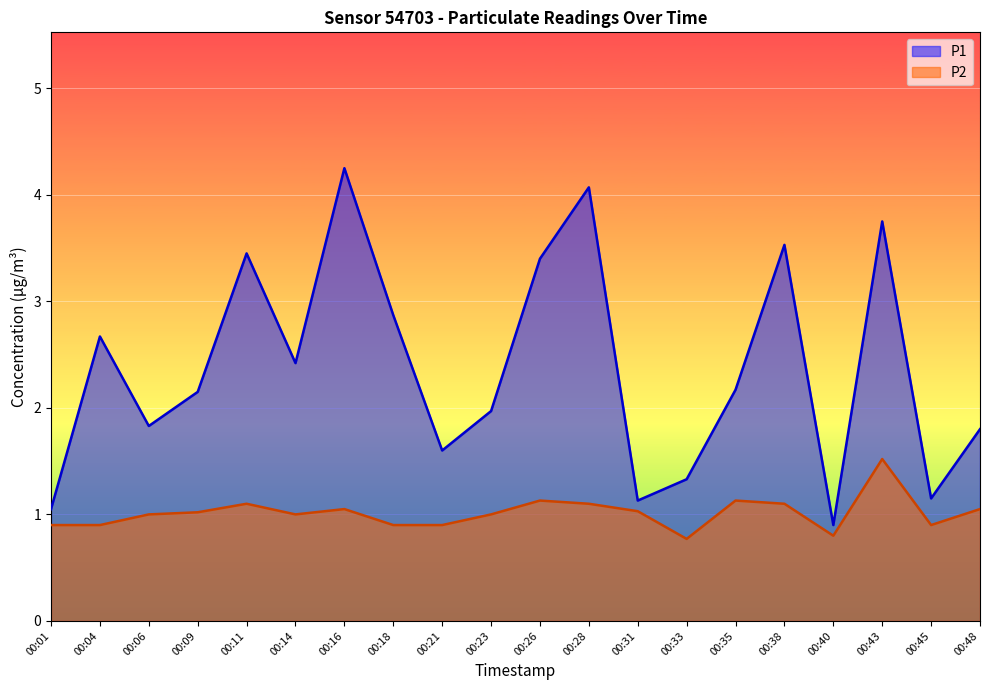

True or false: P2 and P1 intersect in this chart.

False